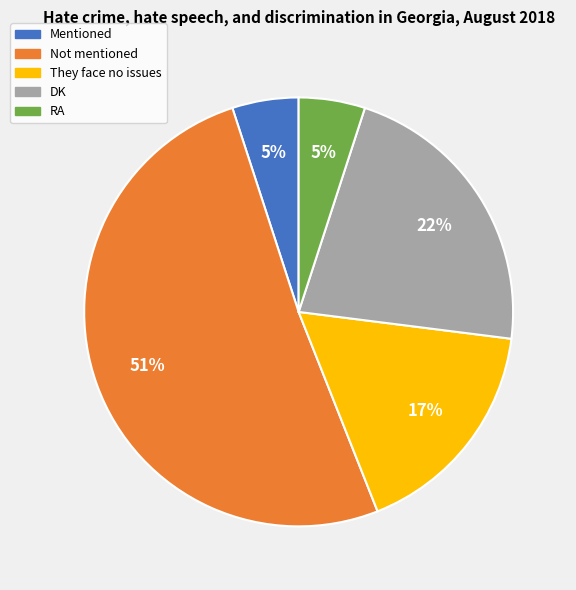

Do DK and Mentioned together represent more than half of the pie?

No